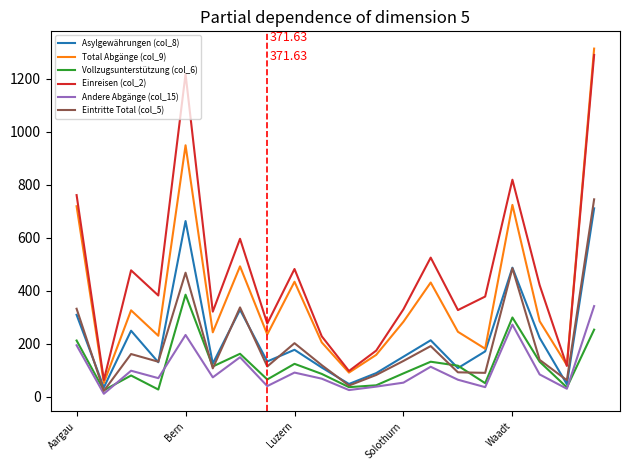

Which series has the largest total across all categories?

Einreisen (col_2)